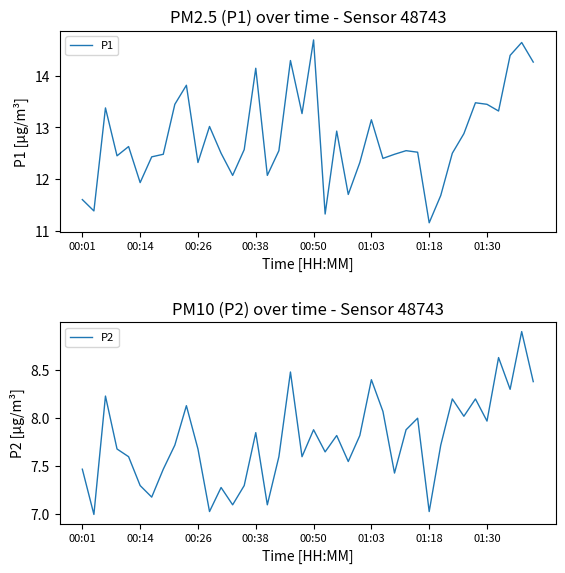

The P1 series shows 12.6 at 14. True or false?

True